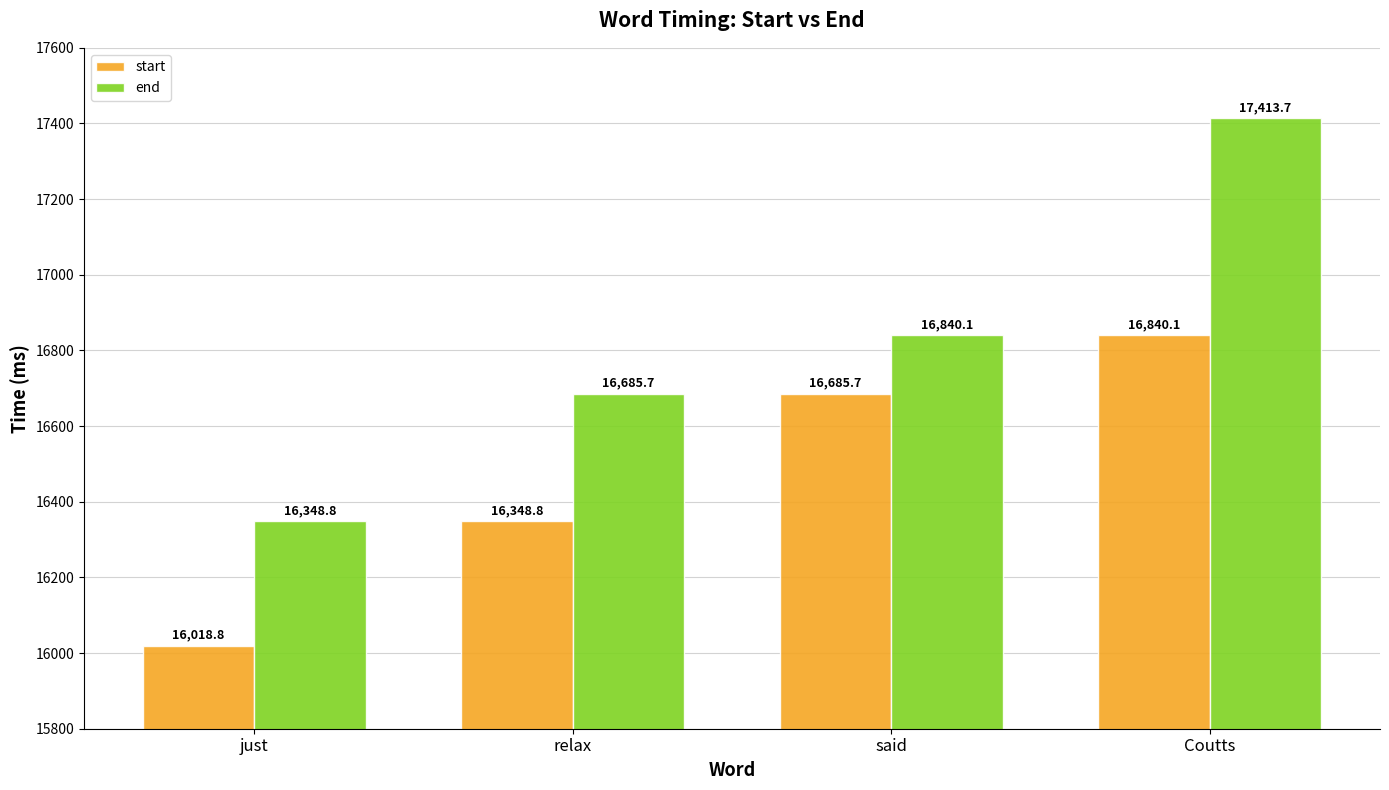

Which category has the highest value across all series?

Coutts